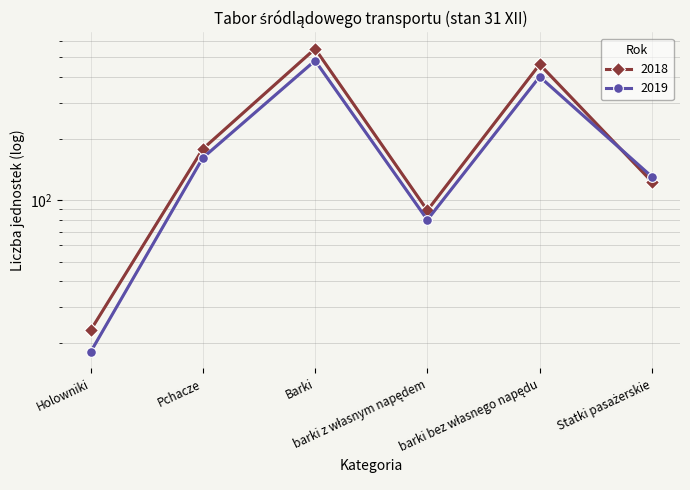

Which series changed the most between Pchacze and Statki pasażerskie?

2018